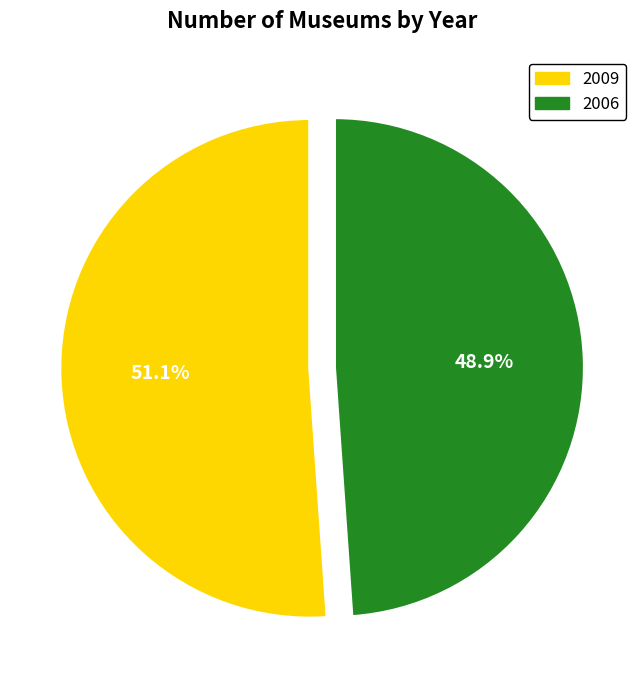

True or false: 2006 accounts for 49% of the total.

True